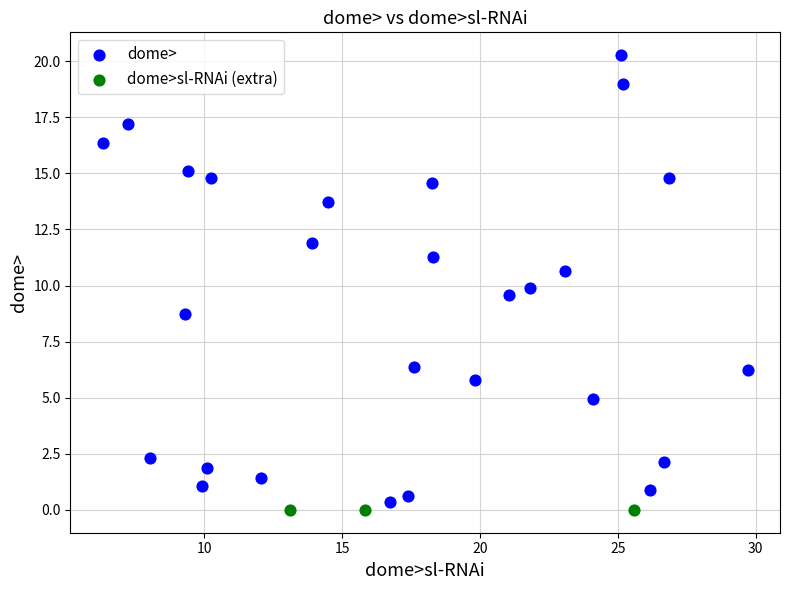

Which series contains the highest Y value?

dome>